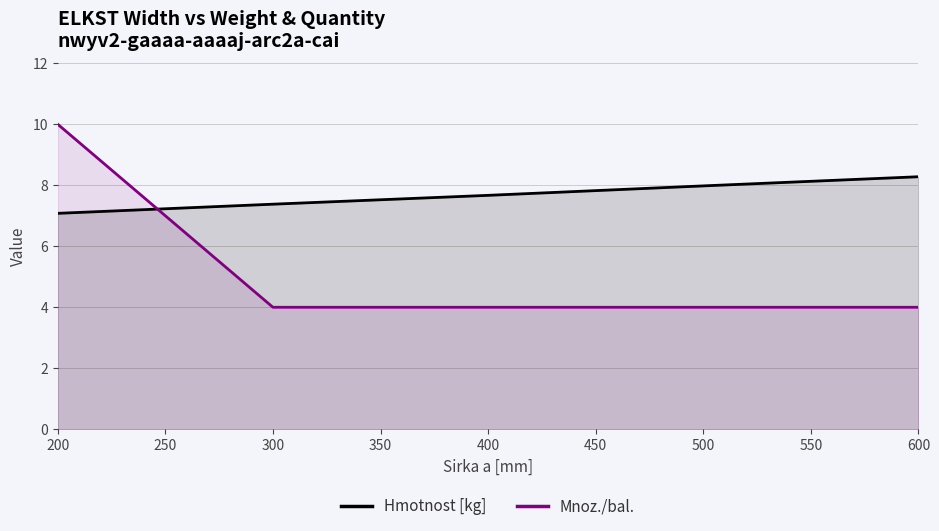

What is the difference between the maximum and minimum values in the Mnoz./bal. series?

6.0